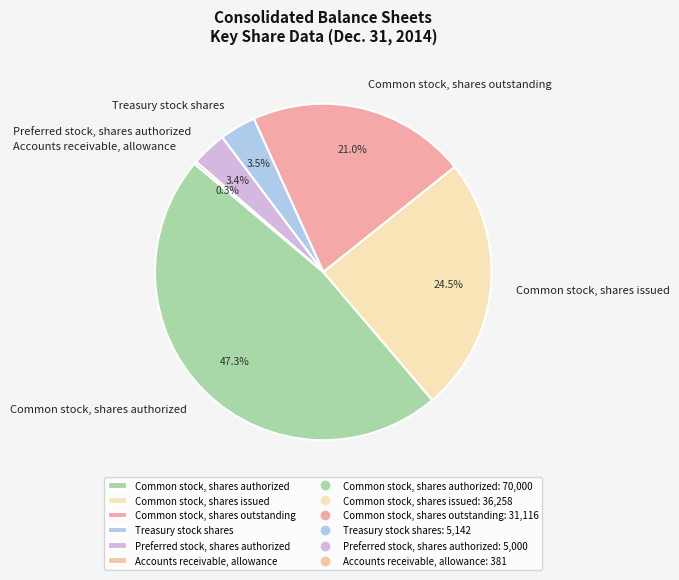

Does Preferred stock, shares authorized represent more than half of the total?

No